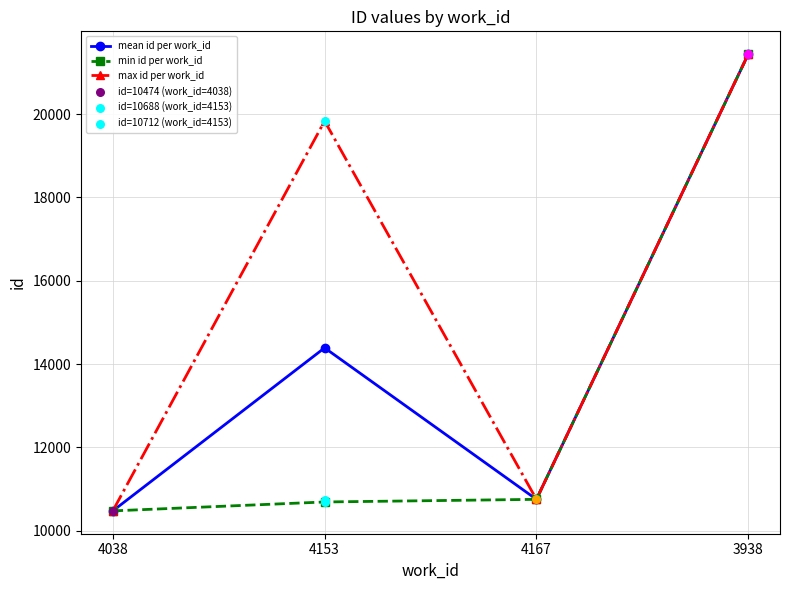

What is the total value across all series at 4038?

31422.0